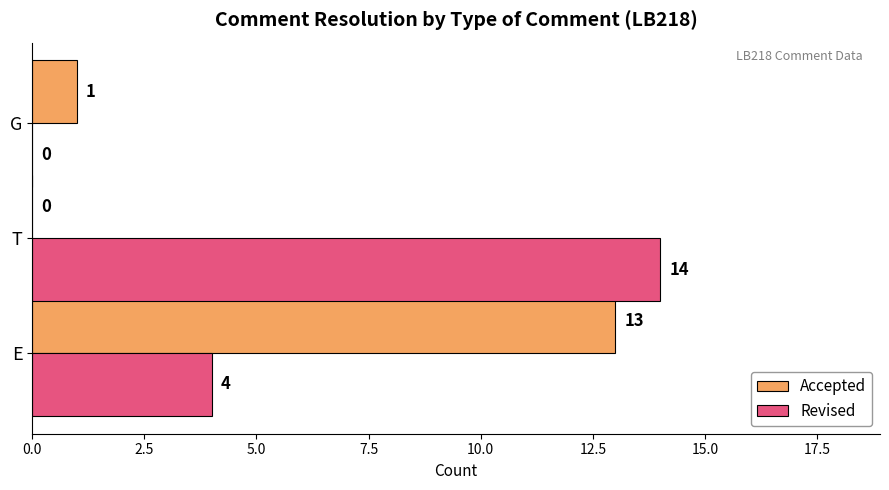

Which series has the largest total across all categories?

Revised